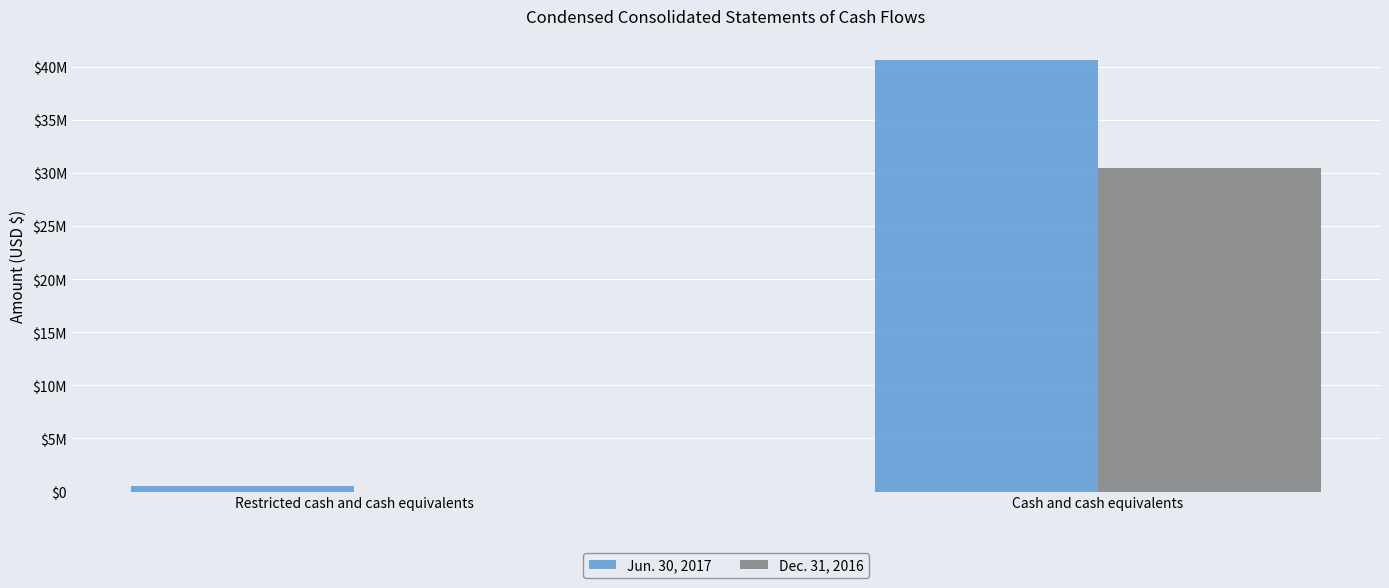

At how many categories does at least one series exceed 4634149?

1